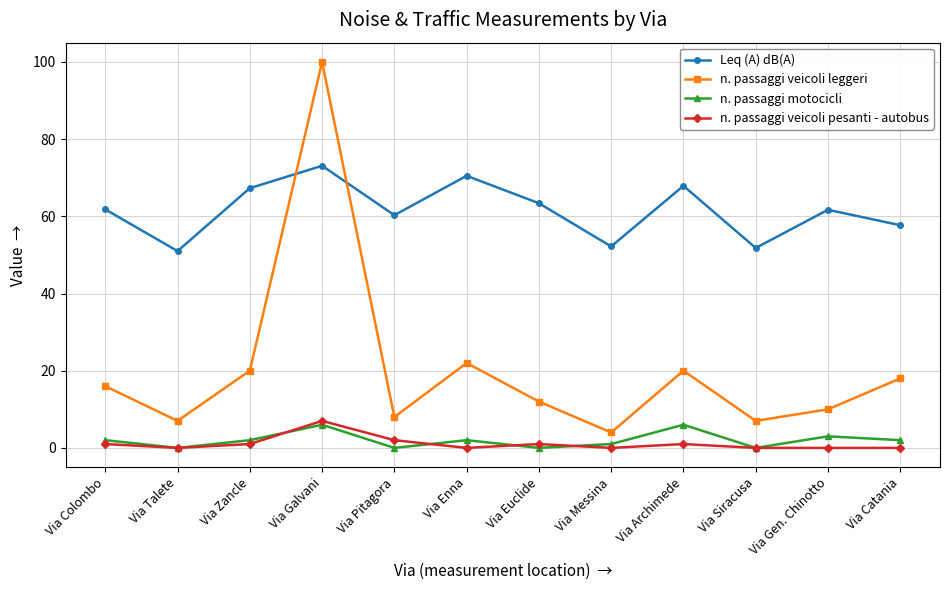

Which category has the highest value in the n. passaggi veicoli pesanti - autobus series?

Via Galvani